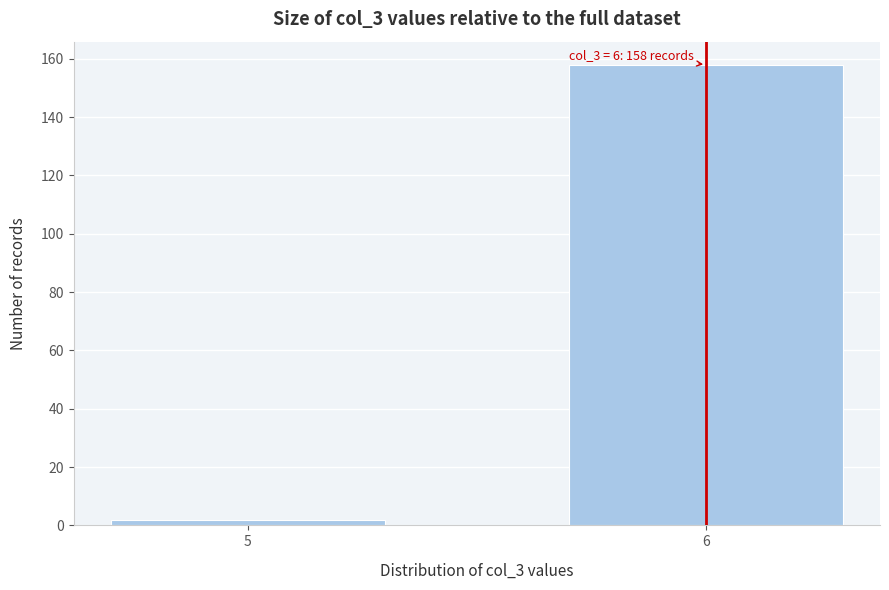

Reading left to right, transcribe all the data shown in this chart.

5=2	6=158